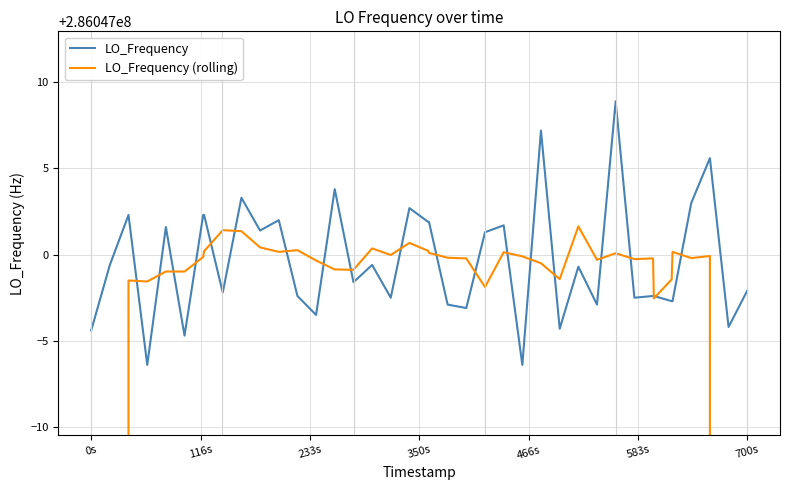

After their last crossing, which series has the higher values: LO_Frequency (rolling) or LO_Frequency?

LO_Frequency